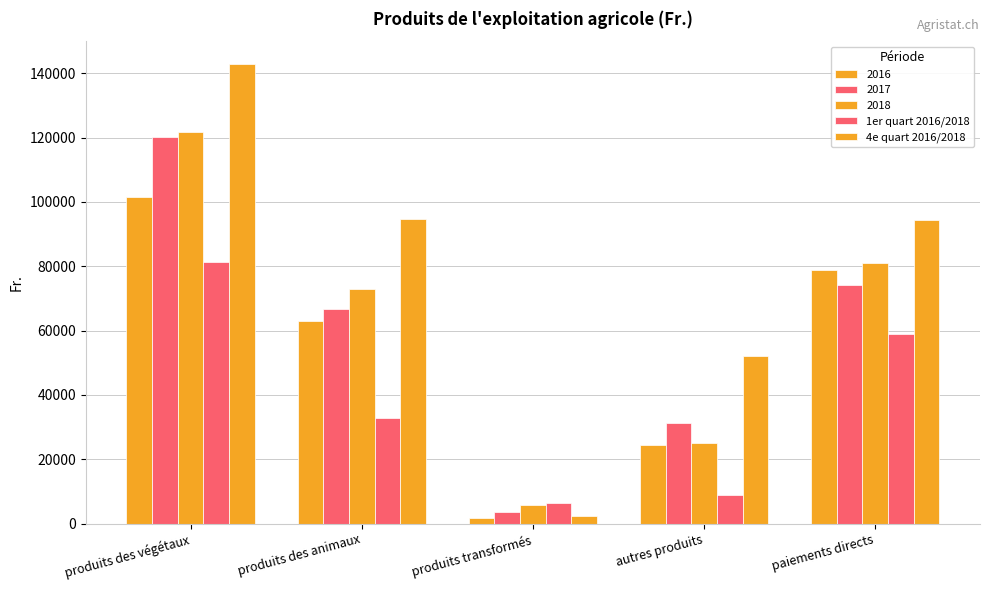

List the labels in order of 1er quart 2016/2018 value, smallest first.

produits transformés, autres produits, produits des animaux, paiements directs, produits des végétaux